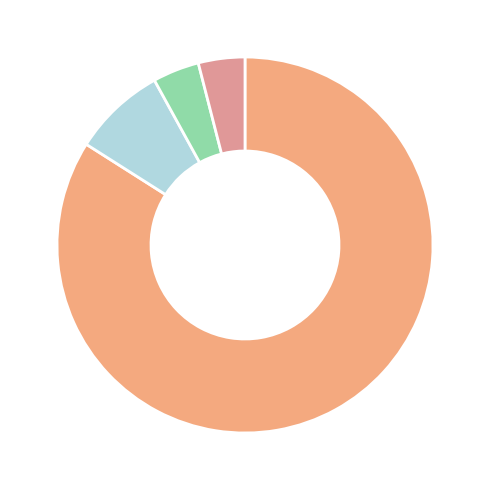

Count the number of slices in the pie.

4